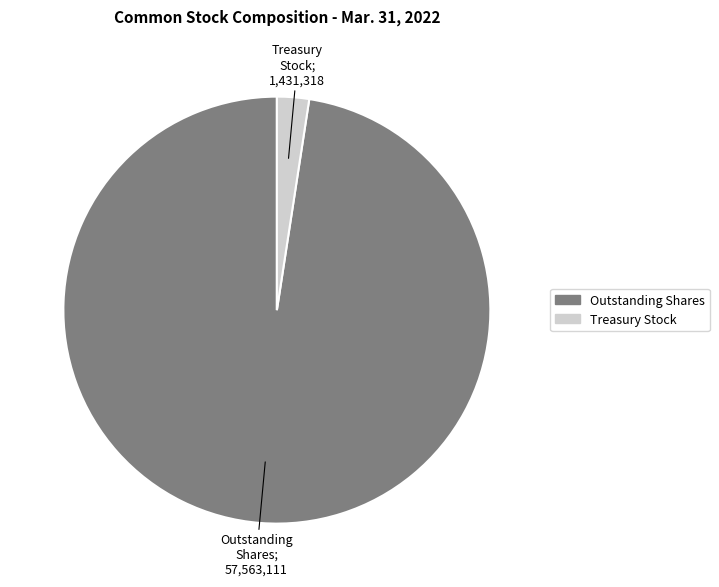

Does any single category account for the majority?

Yes